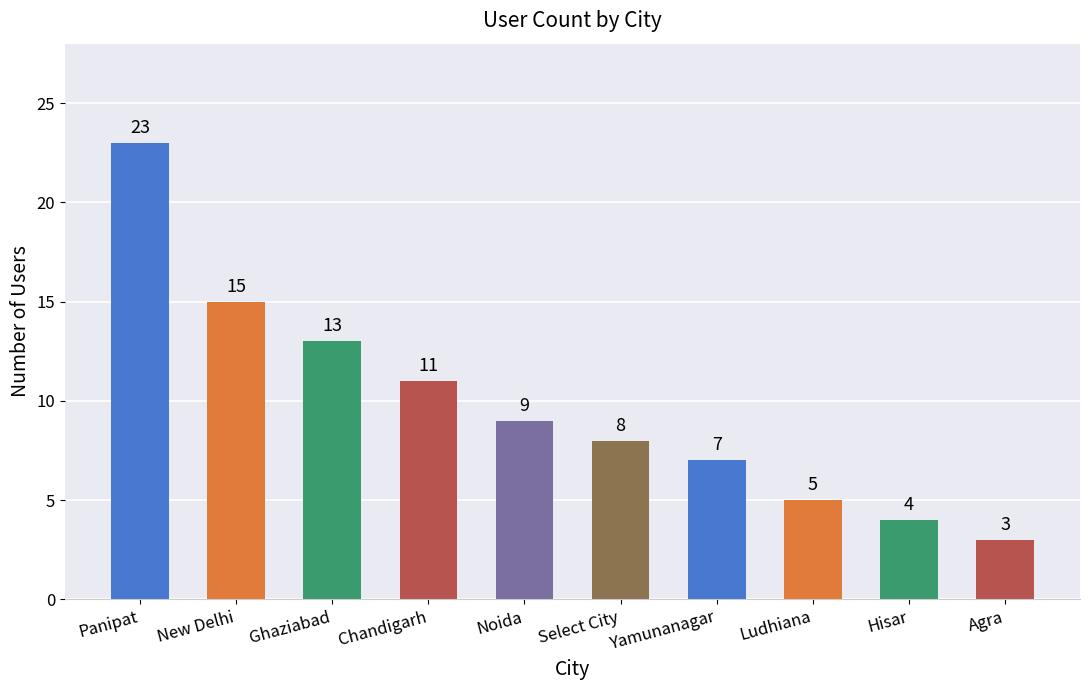

What is the difference between the values at Ghaziabad and Panipat?

10